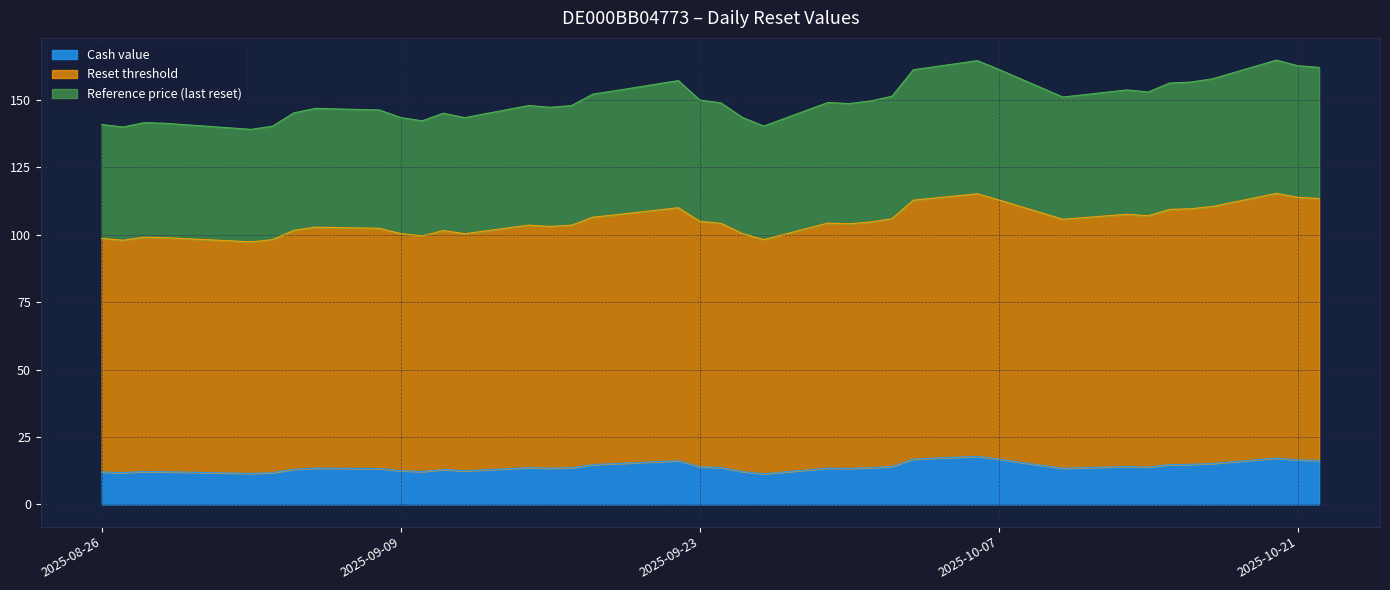

Is it true that Reference price (last reset) equals 141.3 at 2025-08-29?

True